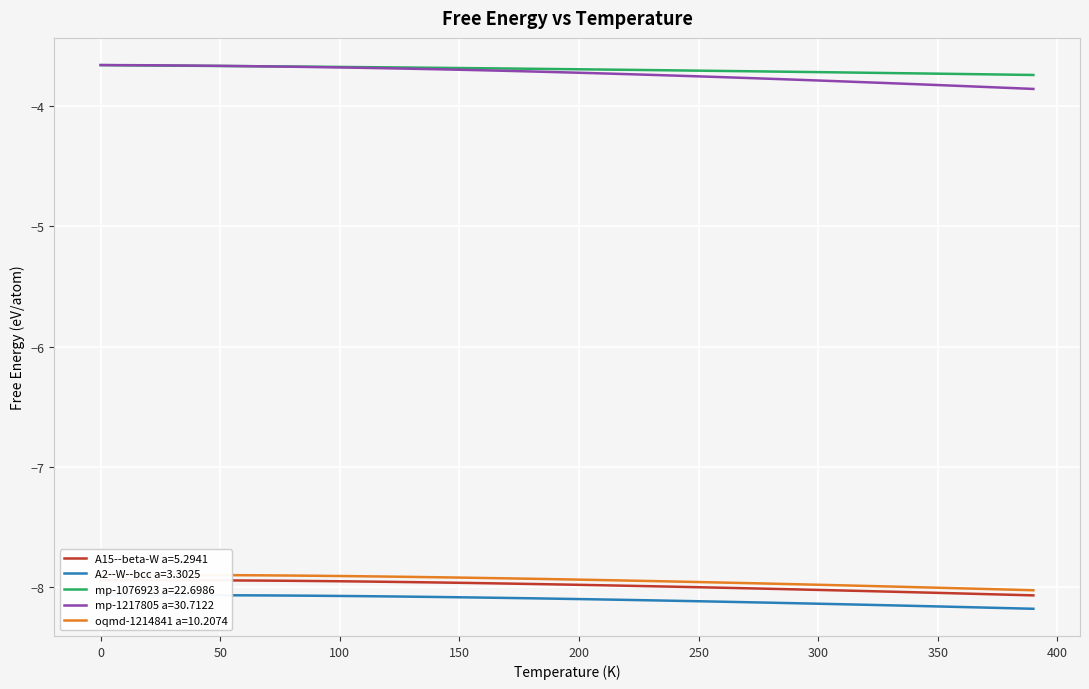

Read the oqmd-1214841 a=10.2074 value at 40.0.

-7.9